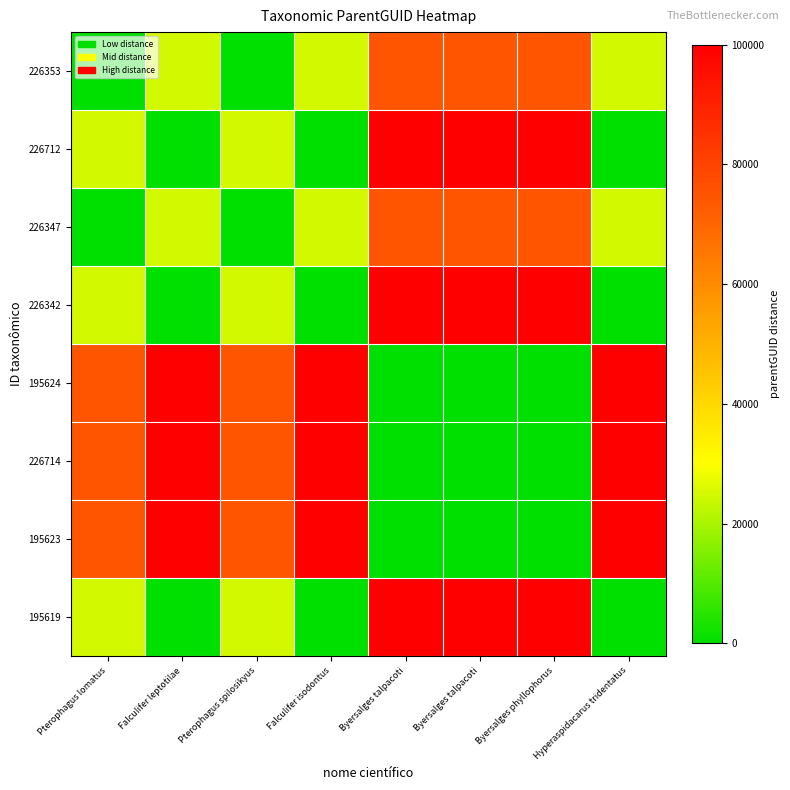

Reading right to left, transcribe all the data shown in this chart.

226353: Hyperaspidacarus tridentatus=24881.5	Byersalges phyllophorus=75116.1	Byersalges talpacoti=75116.1	Byersalges talpacoti=75116.1	Falculifer isodontus=24883.9	Pterophagus spilosikyus=0.0	Falculifer leptotilae=24883.9	Pterophagus lomatus=0.0
226712: Hyperaspidacarus tridentatus=2.4	Byersalges phyllophorus=100000.0	Byersalges talpacoti=100000.0	Byersalges talpacoti=100000.0	Falculifer isodontus=0.0	Pterophagus spilosikyus=24883.9	Falculifer leptotilae=0.0	Pterophagus lomatus=24883.9
226347: Hyperaspidacarus tridentatus=24881.5	Byersalges phyllophorus=75116.1	Byersalges talpacoti=75116.1	Byersalges talpacoti=75116.1	Falculifer isodontus=24883.9	Pterophagus spilosikyus=0.0	Falculifer leptotilae=24883.9	Pterophagus lomatus=0.0
226342: Hyperaspidacarus tridentatus=2.4	Byersalges phyllophorus=100000.0	Byersalges talpacoti=100000.0	Byersalges talpacoti=100000.0	Falculifer isodontus=0.0	Pterophagus spilosikyus=24883.9	Falculifer leptotilae=0.0	Pterophagus lomatus=24883.9
195624: Hyperaspidacarus tridentatus=99997.6	Byersalges phyllophorus=0.0	Byersalges talpacoti=0.0	Byersalges talpacoti=0.0	Falculifer isodontus=100000.0	Pterophagus spilosikyus=75116.1	Falculifer leptotilae=100000.0	Pterophagus lomatus=75116.1
226714: Hyperaspidacarus tridentatus=99997.6	Byersalges phyllophorus=0.0	Byersalges talpacoti=0.0	Byersalges talpacoti=0.0	Falculifer isodontus=100000.0	Pterophagus spilosikyus=75116.1	Falculifer leptotilae=100000.0	Pterophagus lomatus=75116.1
195623: Hyperaspidacarus tridentatus=99997.6	Byersalges phyllophorus=0.0	Byersalges talpacoti=0.0	Byersalges talpacoti=0.0	Falculifer isodontus=100000.0	Pterophagus spilosikyus=75116.1	Falculifer leptotilae=100000.0	Pterophagus lomatus=75116.1
195619: Hyperaspidacarus tridentatus=0.0	Byersalges phyllophorus=99997.6	Byersalges talpacoti=99997.6	Byersalges talpacoti=99997.6	Falculifer isodontus=2.4	Pterophagus spilosikyus=24881.5	Falculifer leptotilae=2.4	Pterophagus lomatus=24881.5